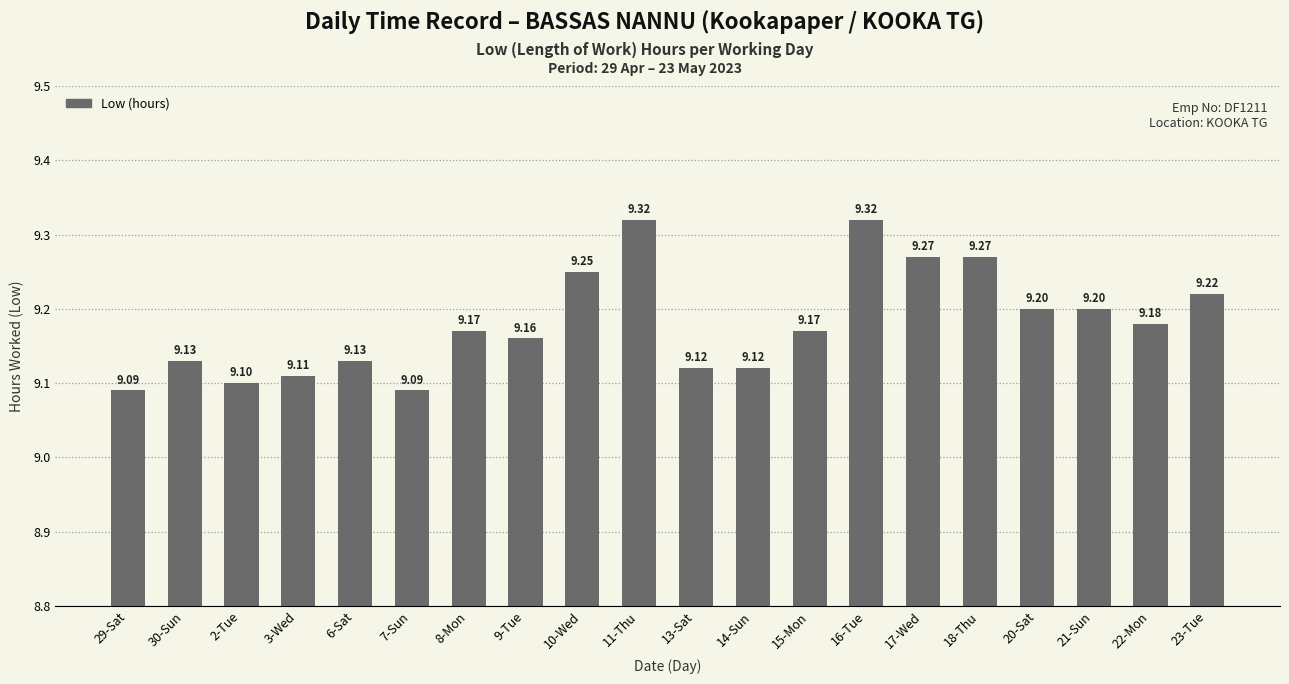

What is the label of the 8th bar from the right?

15-Mon